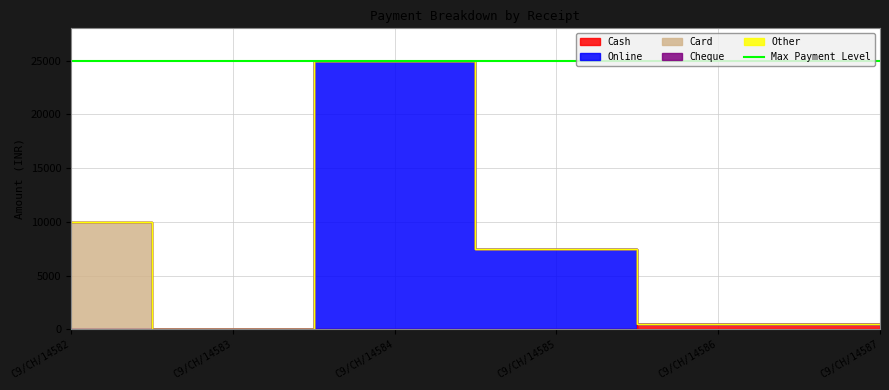

List the series in order of their peak value, lowest first.

Cheque, Other, Cash, Card, Online